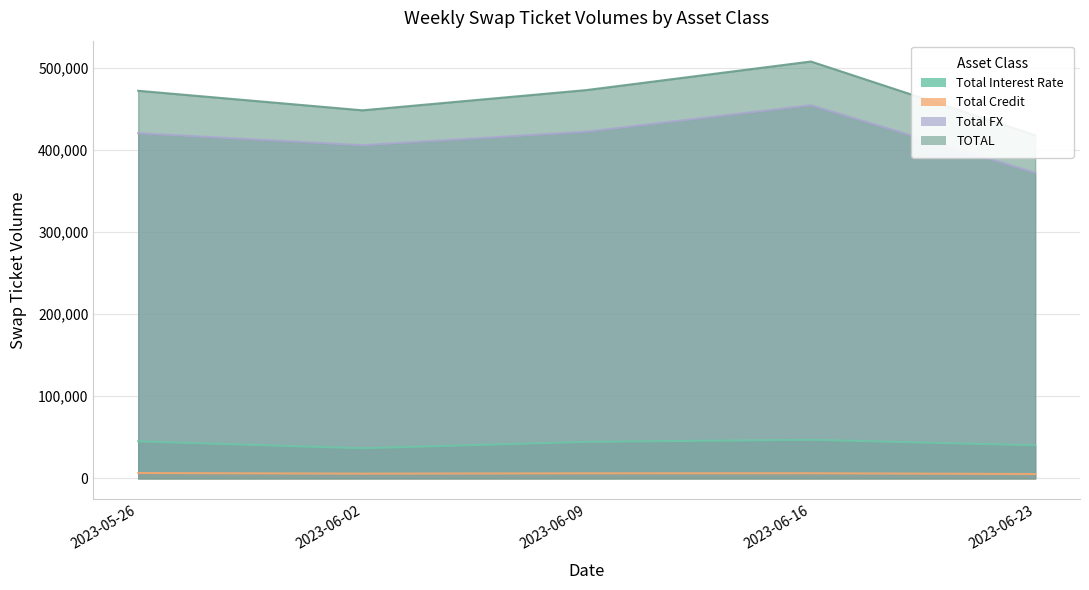

In TOTAL, how many points are lower than both neighbors (excluding endpoints)?

1